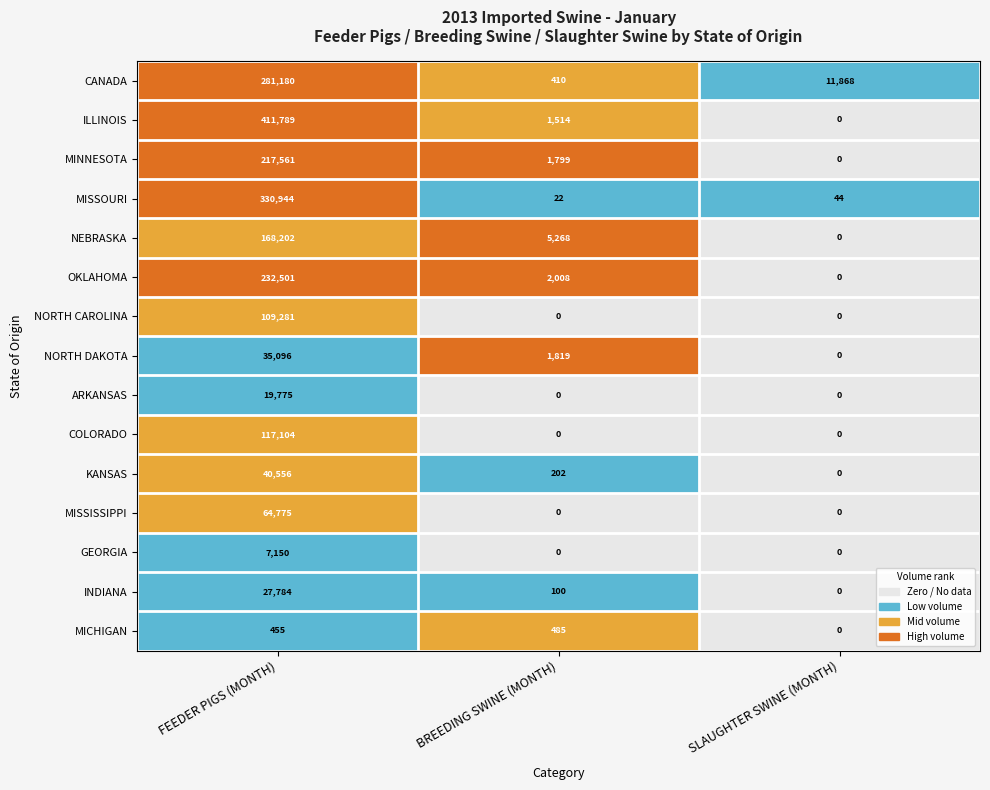

How many data points does each series have?

3